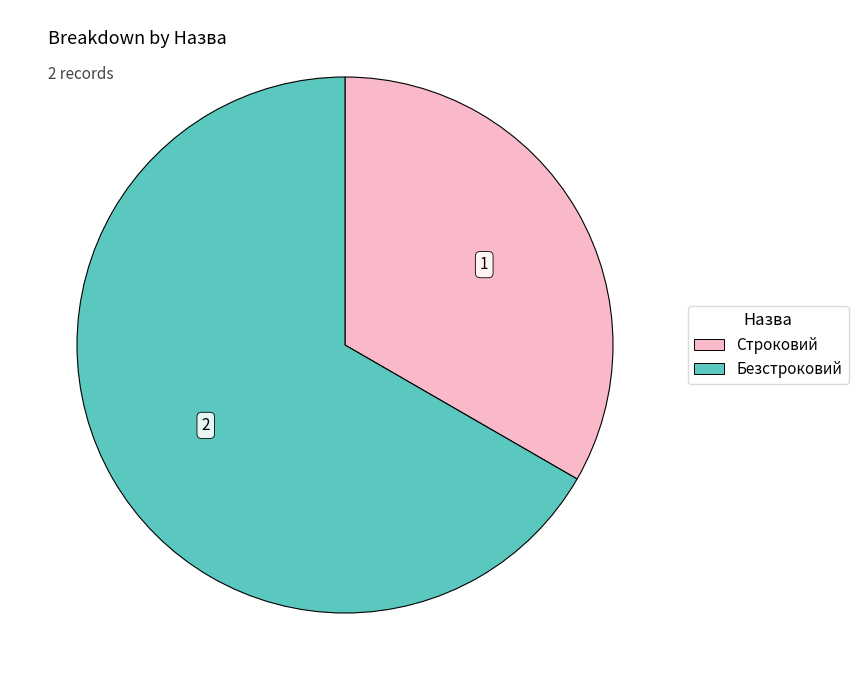

Rank the categories by value from lowest to highest.

Строковий, Безстроковий